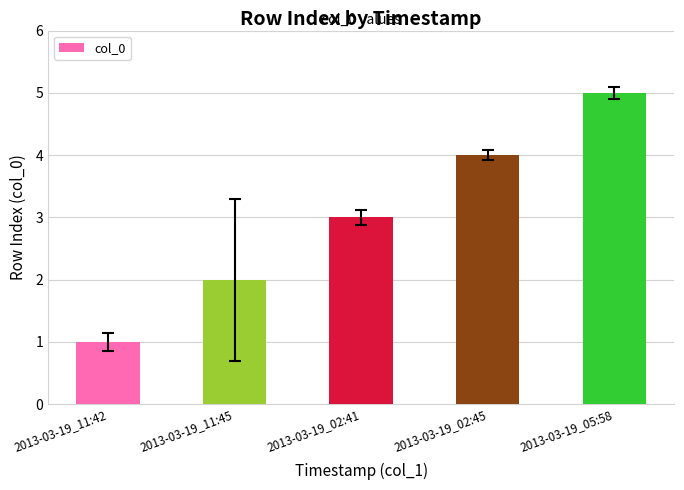

What is the value of the 4th bar from the left?

4